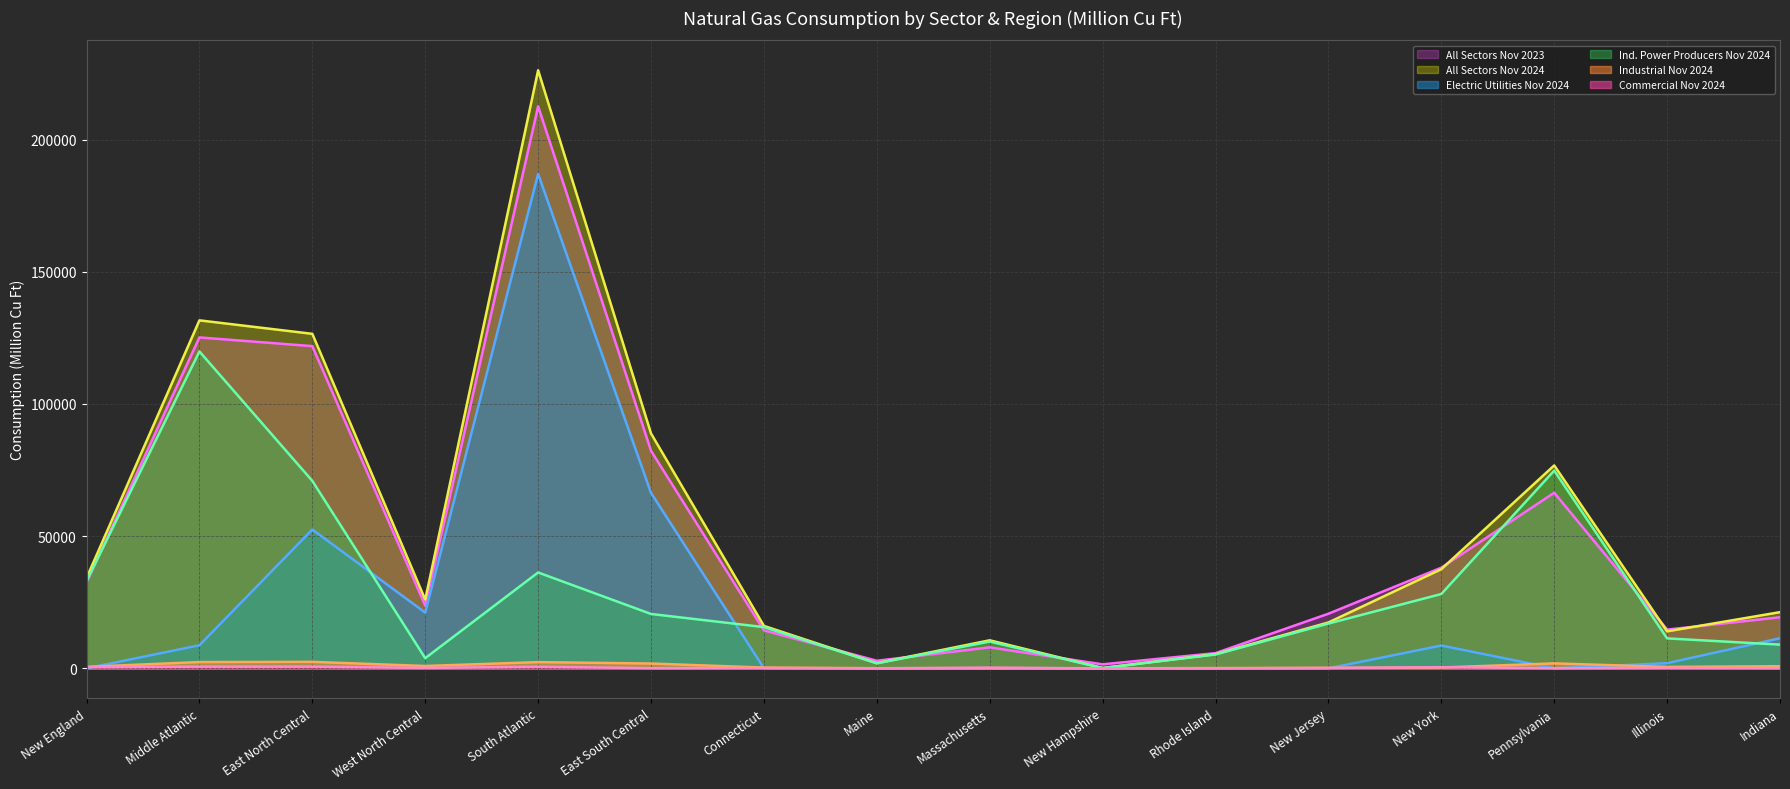

Reading left to right, list all the values displayed in this chart.

All Sectors Nov 2023 (line): 32463	125164	121868	23718	212575	82268	14366	2872	7947	1520	5756	20663	38073	66428	14653	19332
All Sectors Nov 2024 (line): 34164	131618	126523	25989	226210	88838	16054	1978	10612	130	5388	17352	37511	76754	14000	21255
Electric Utilities Nov 2024 (line): 0	8730	52510	21085	186984	66374	28	0	0	0	0	0	8635	21	1952	11388
Ind. Power Producers Nov 2024 (line): 33004	119853	70901	3849	36262	20567	15597	1901	10139	114	5253	16942	28118	74794	11335	8975
Industrial Nov 2024 (line): 574	2388	2465	894	2362	1822	307	65	67	11	124	189	320	1879	542	809
Commercial Nov 2024 (line): 445	646	647	161	602	76	122	12	294	5	12	147	438	60	171	83